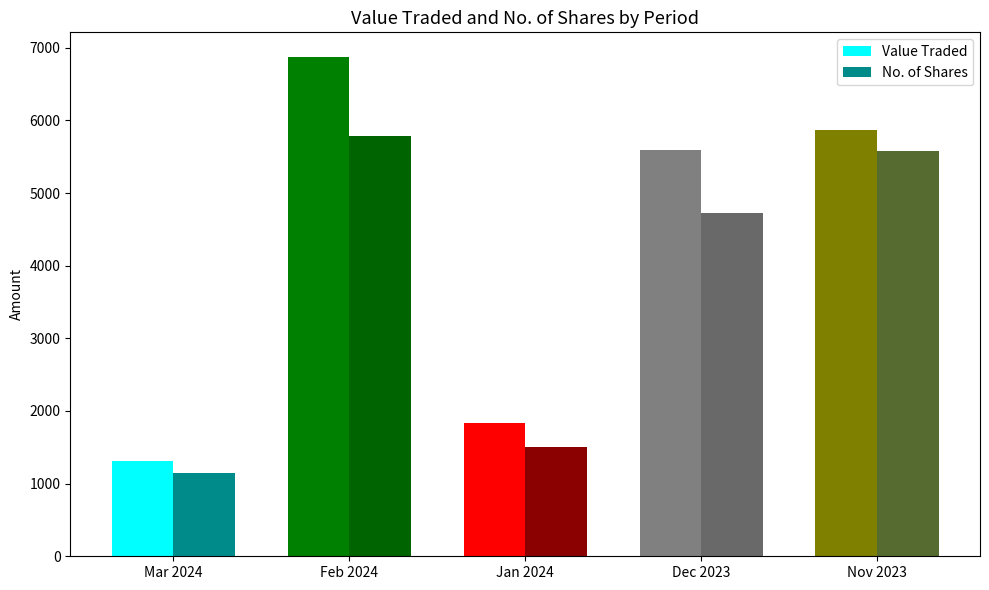

Is it true that Value Traded equals 6869 at Feb 2024?

True